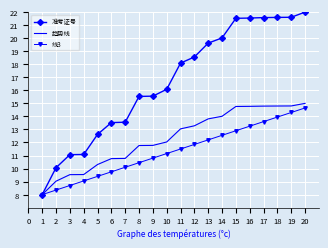

Where does the 线3 series first go above 11?

10